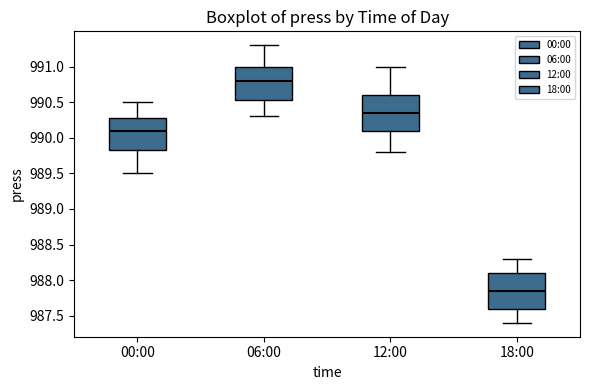

Reading left to right, transcribe this box plot: for each box, give where its median line is, the range the box spans, and where its two whiskers end, as read against the y-axis. The values are not printed on the chart, so give them approximately, as read against the axis.

00:00: median 990.10, box 989.85 to 990.30, whiskers 989.50 to 990.50
06:00: median 990.80, box 990.55 to 991.00, whiskers 990.30 to 991.30
12:00: median 990.35, box 990.10 to 990.60, whiskers 989.80 to 991.00
18:00: median 987.85, box 987.60 to 988.10, whiskers 987.40 to 988.30